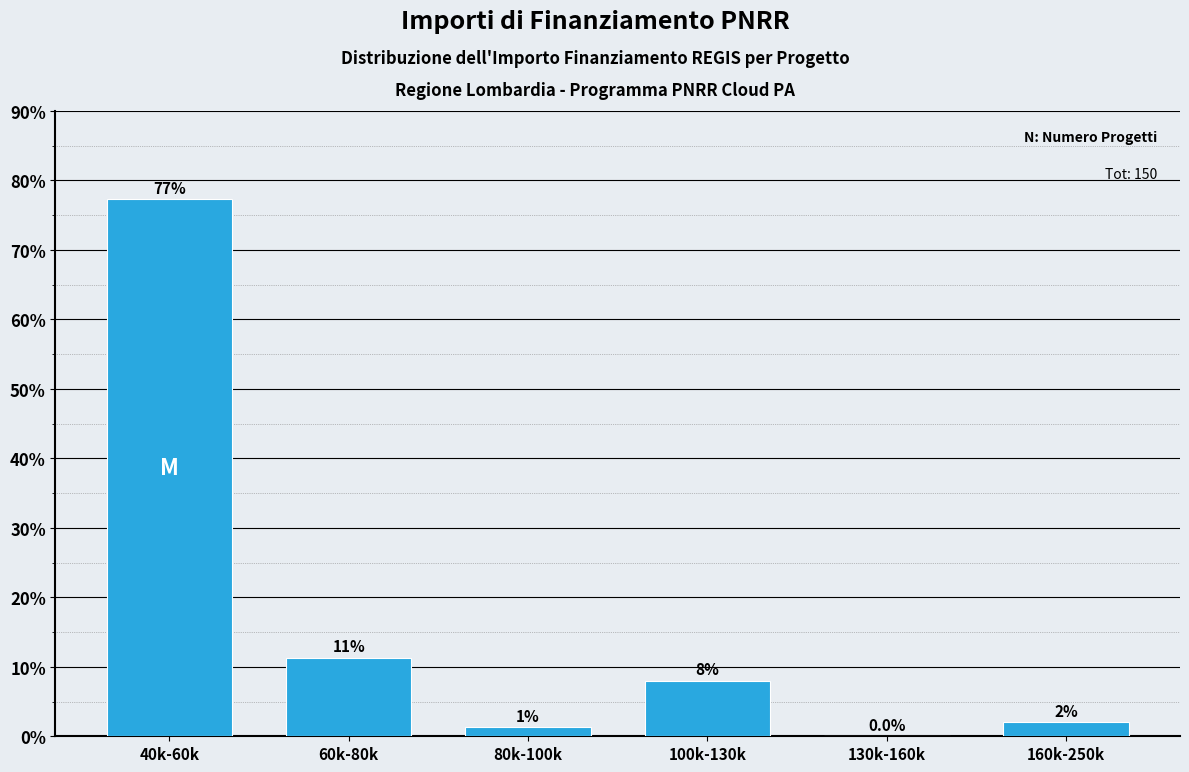

Which has a higher value, 160k-250k or 130k-160k?

160k-250k